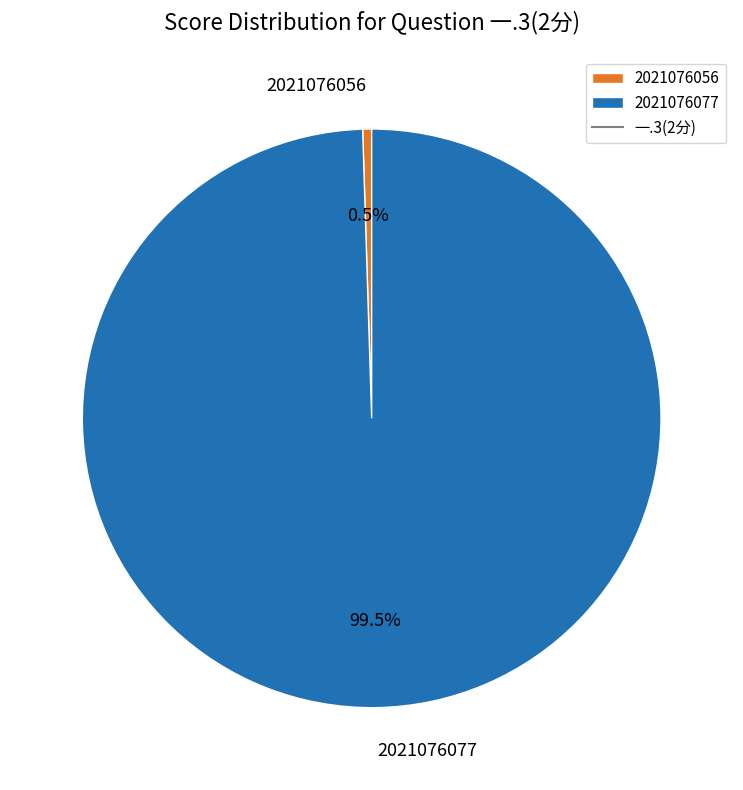

True or false: 2021076056 accounts for 0% of the total.

True